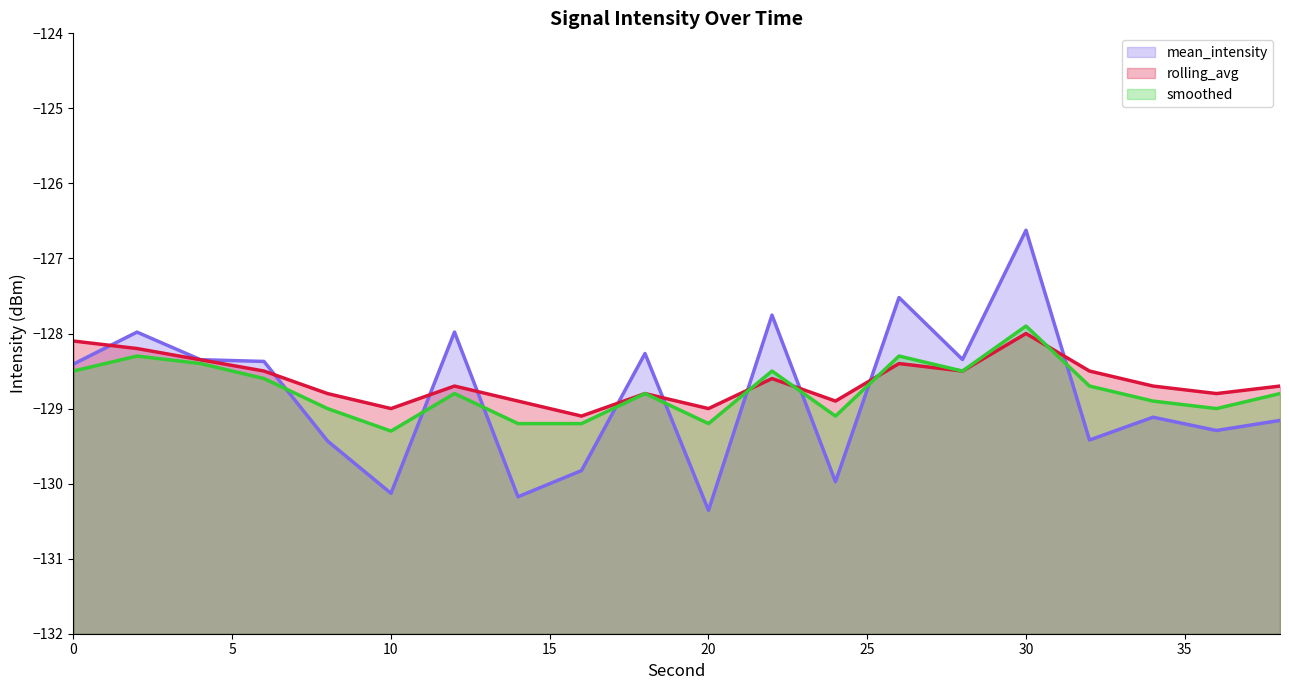

How many lines are shown in the chart?

3